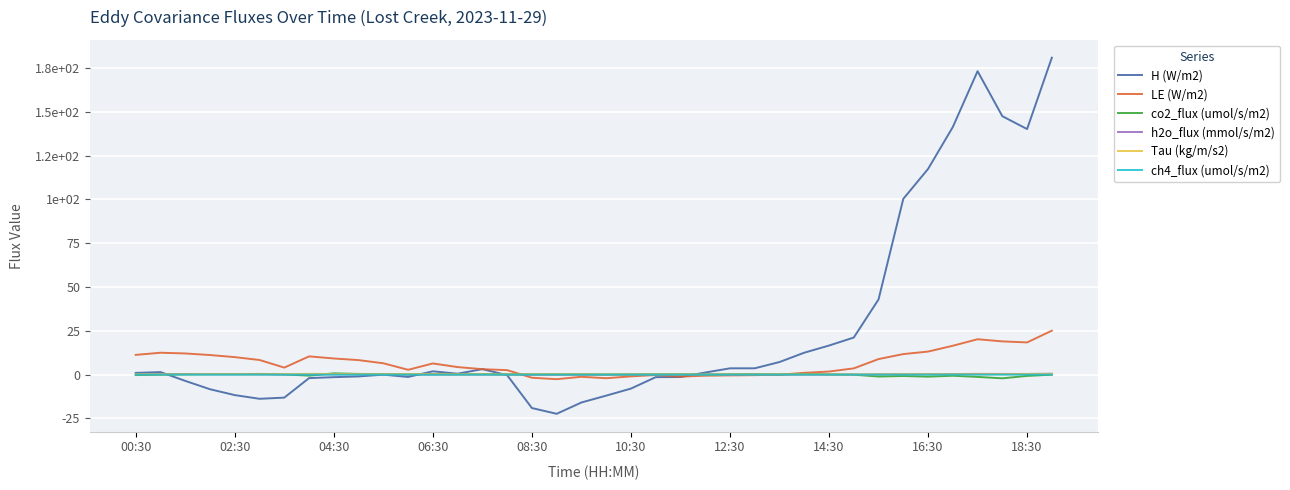

What are all the series names shown in the legend?

H (W/m2), LE (W/m2), co2_flux (umol/s/m2), h2o_flux (mmol/s/m2), Tau (kg/m/s2), ch4_flux (umol/s/m2)